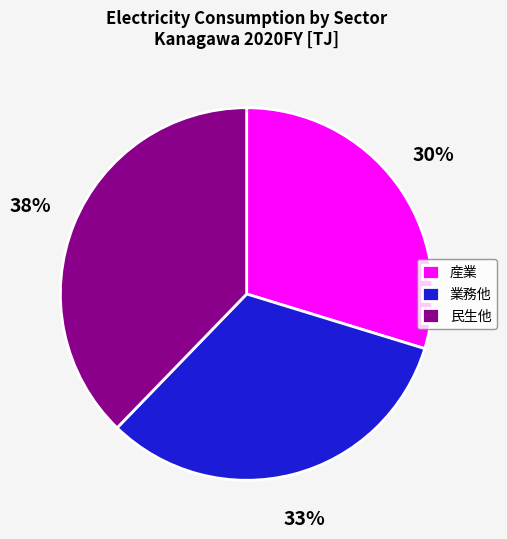

To the nearest percent, what percentage of the pie is 民生他?

38%